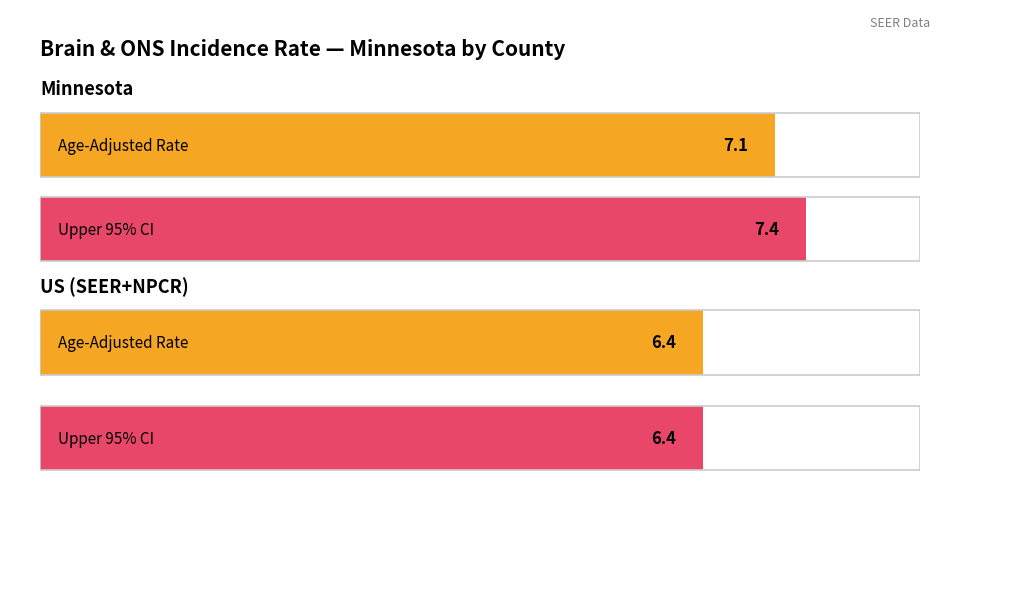

Count the number of categories in the chart.

2